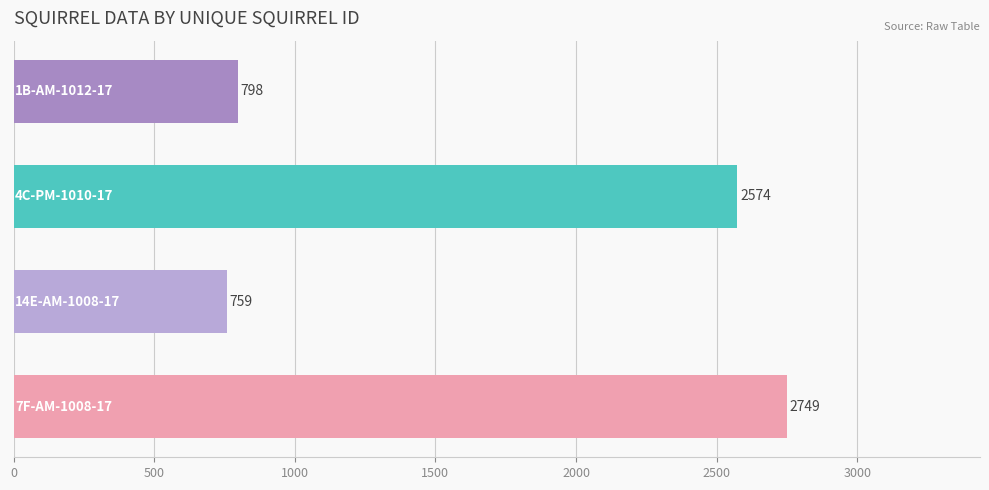

What is the greatest value displayed?

2749